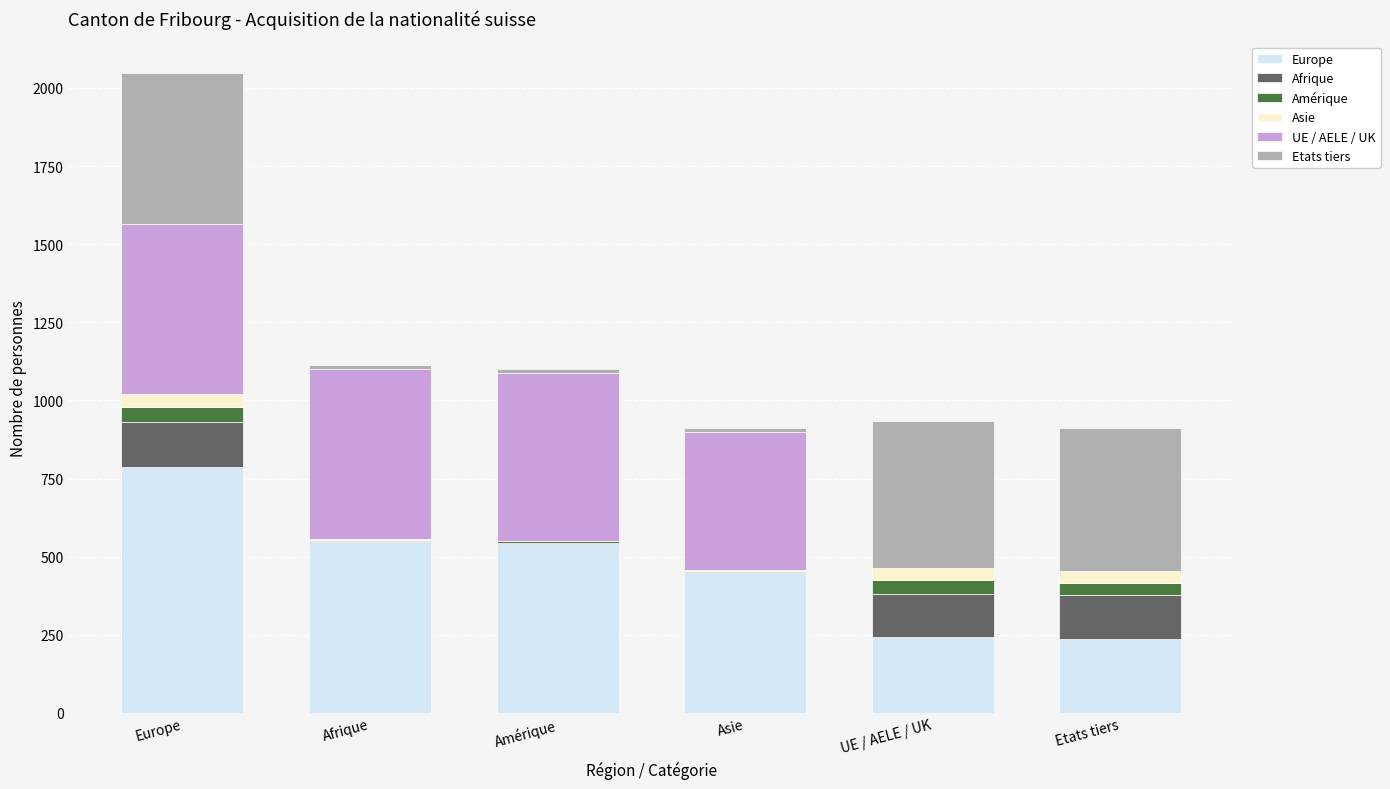

At which label does Europe reach its peak?

Europe